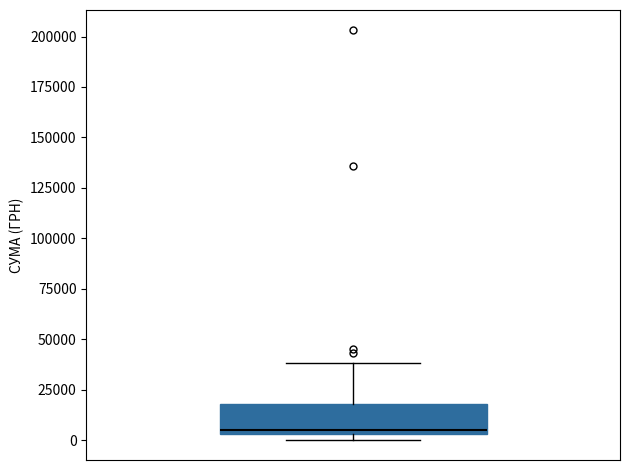

Read this box plot against the y-axis: the position of the median line, the range covered by the box, and the ends of both whiskers. The values are not printed on the chart, so give them approximately, as read against the axis.

median 5000 (just above the box's lower edge), box 5000 to 20000, whiskers 0 to 40000